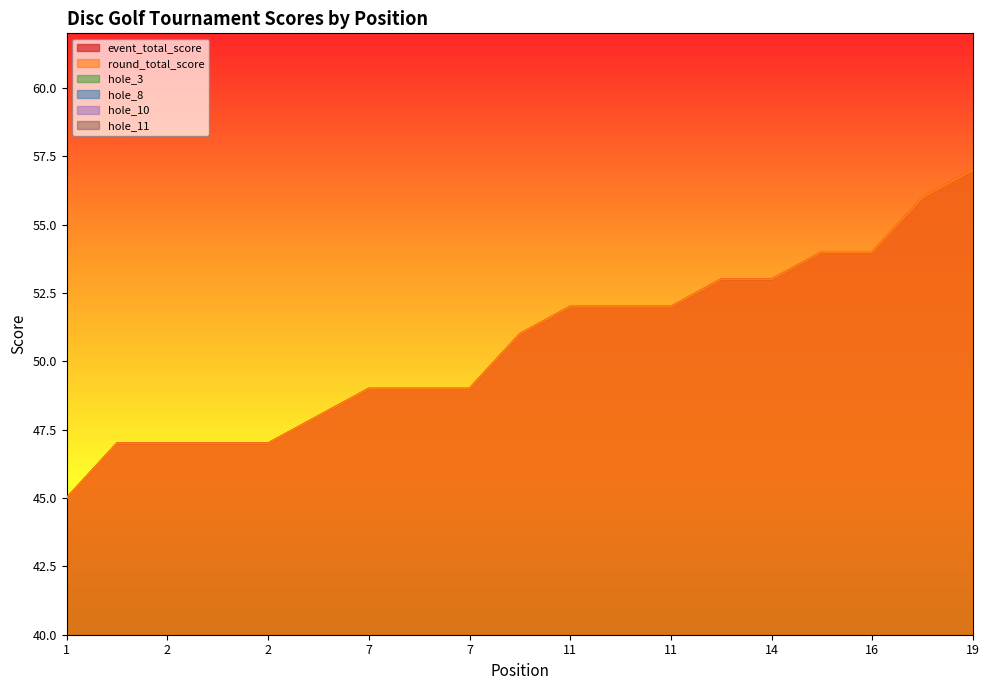

What is the average value of the hole_3 series?

3